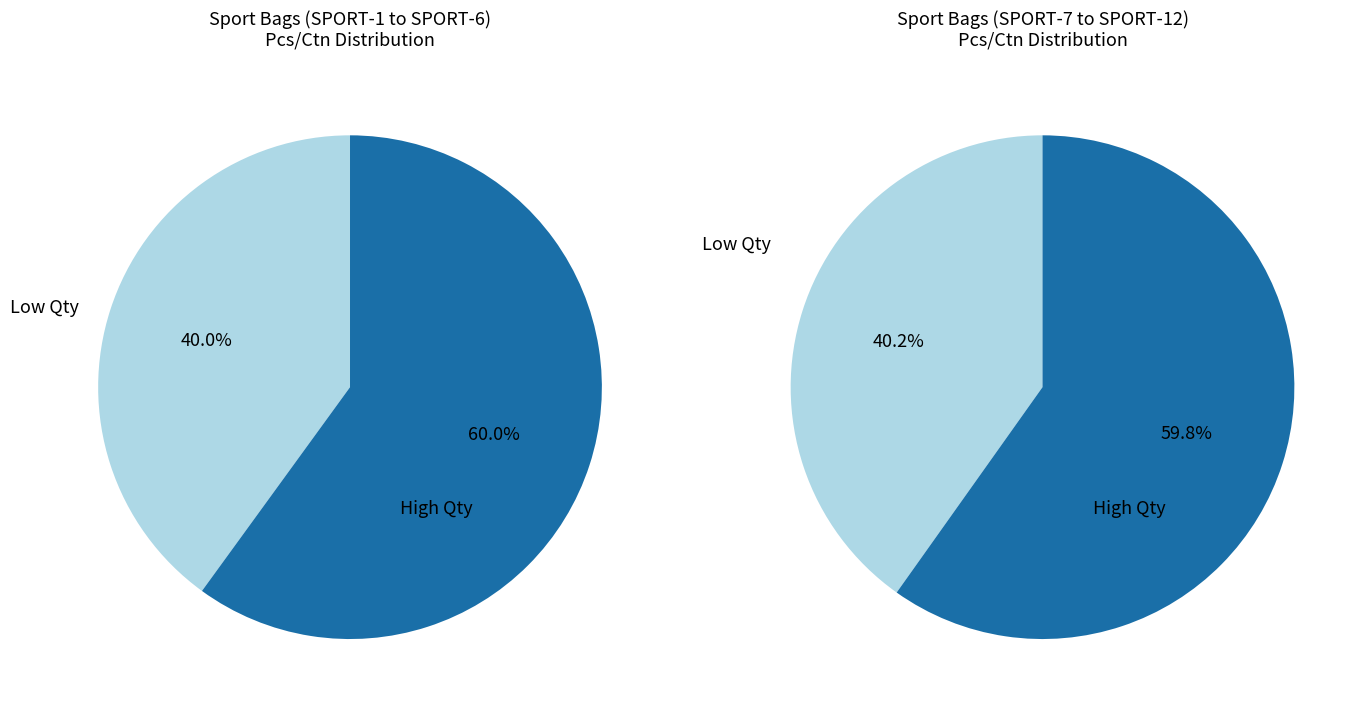

Is it true that SPORT-6 is 1% of the pie?

False